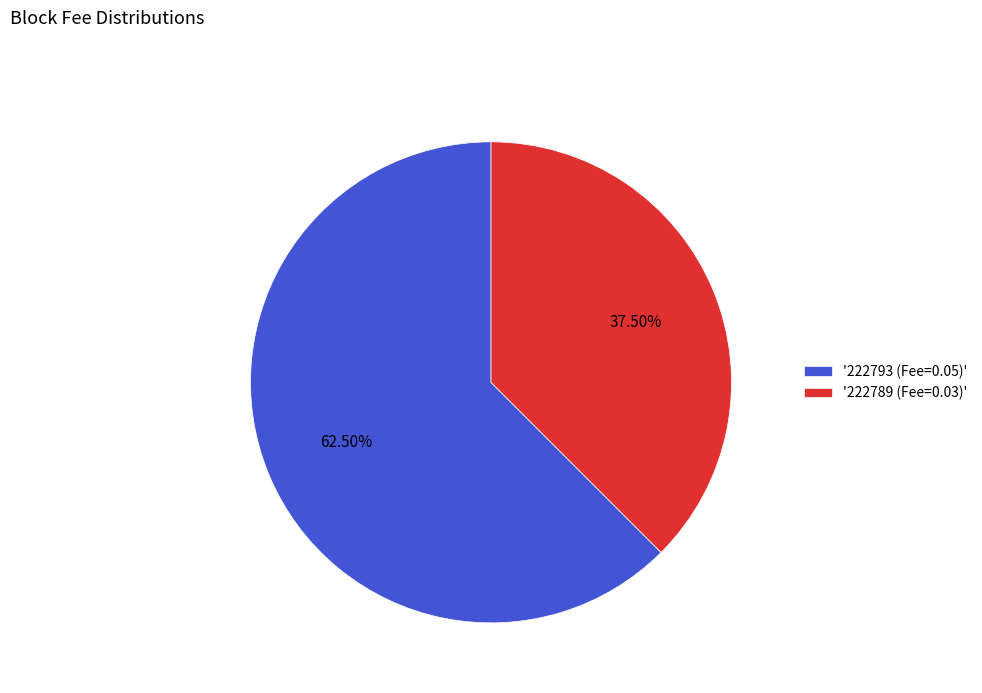

Combined, do '222789 (Fee=0.03)' and '222793 (Fee=0.05)' account for over 50%?

Yes